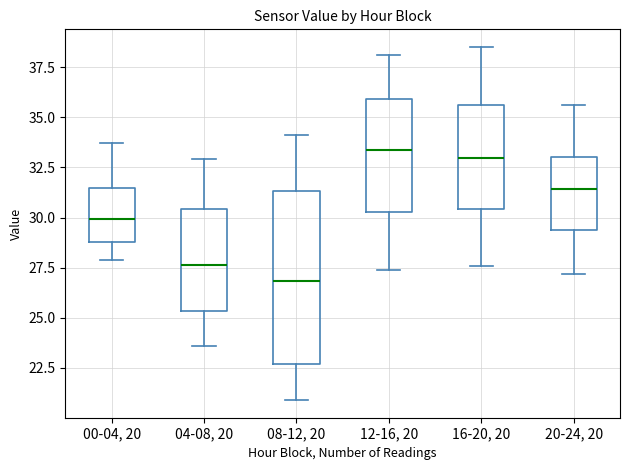

Reading left to right, read every box against the y-axis: the position of its median line, the range the box covers, and the ends of its whiskers. The values are not printed on the chart, so give them approximately, as read against the axis.

00-04, 20: median 30.0, box 29.0 to 31.5, whiskers 28.0 to 33.5
04-08, 20: median 27.5, box 25.5 to 30.5, whiskers 23.5 to 33.0
08-12, 20: median 27.0, box 22.5 to 31.5, whiskers 21.0 to 34.0
12-16, 20: median 33.5, box 30.5 to 36.0, whiskers 27.5 to 38.0
16-20, 20: median 33.0, box 30.5 to 35.5, whiskers 27.5 to 38.5
20-24, 20: median 31.5, box 29.5 to 33.0, whiskers 27.0 to 35.5